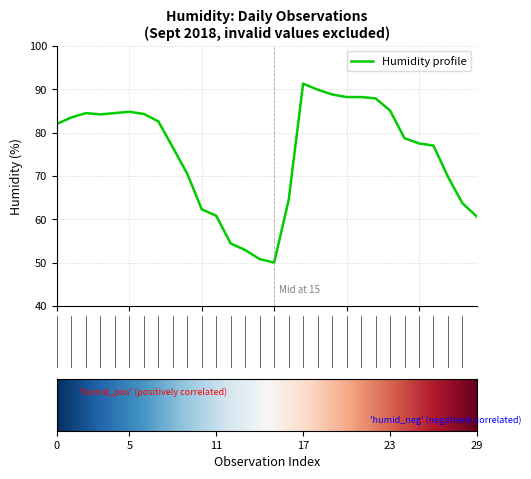

What is the difference between the maximum and minimum values?

41.3